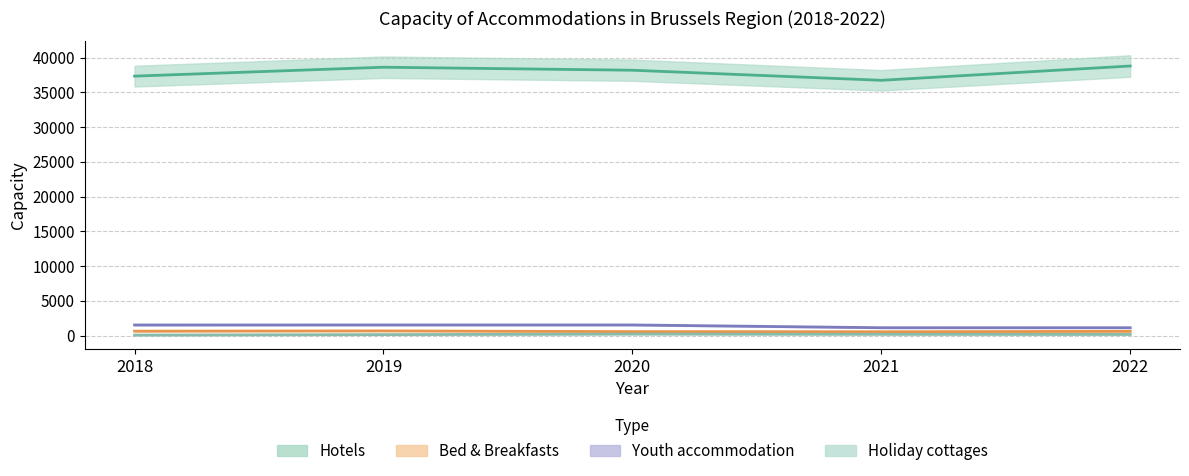

The Bed & Breakfasts series shows 662 at 2019. True or false?

True